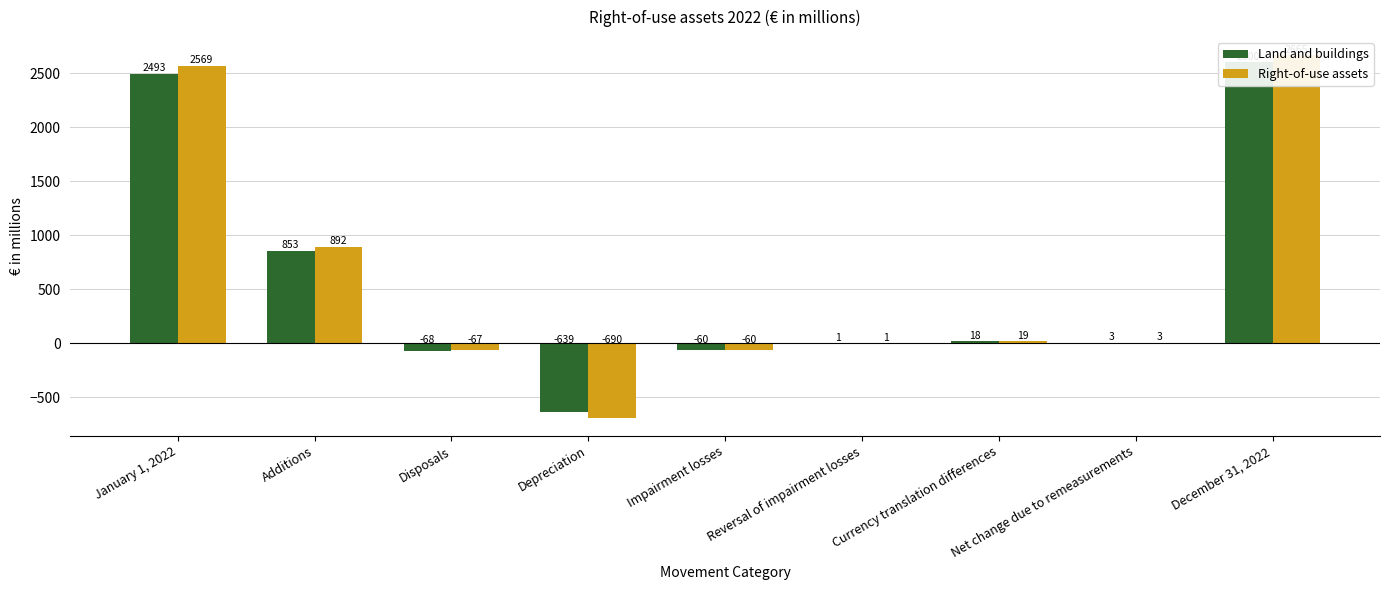

Rank the series by their maximum value, from lowest to highest.

Land and buildings, Right-of-use assets